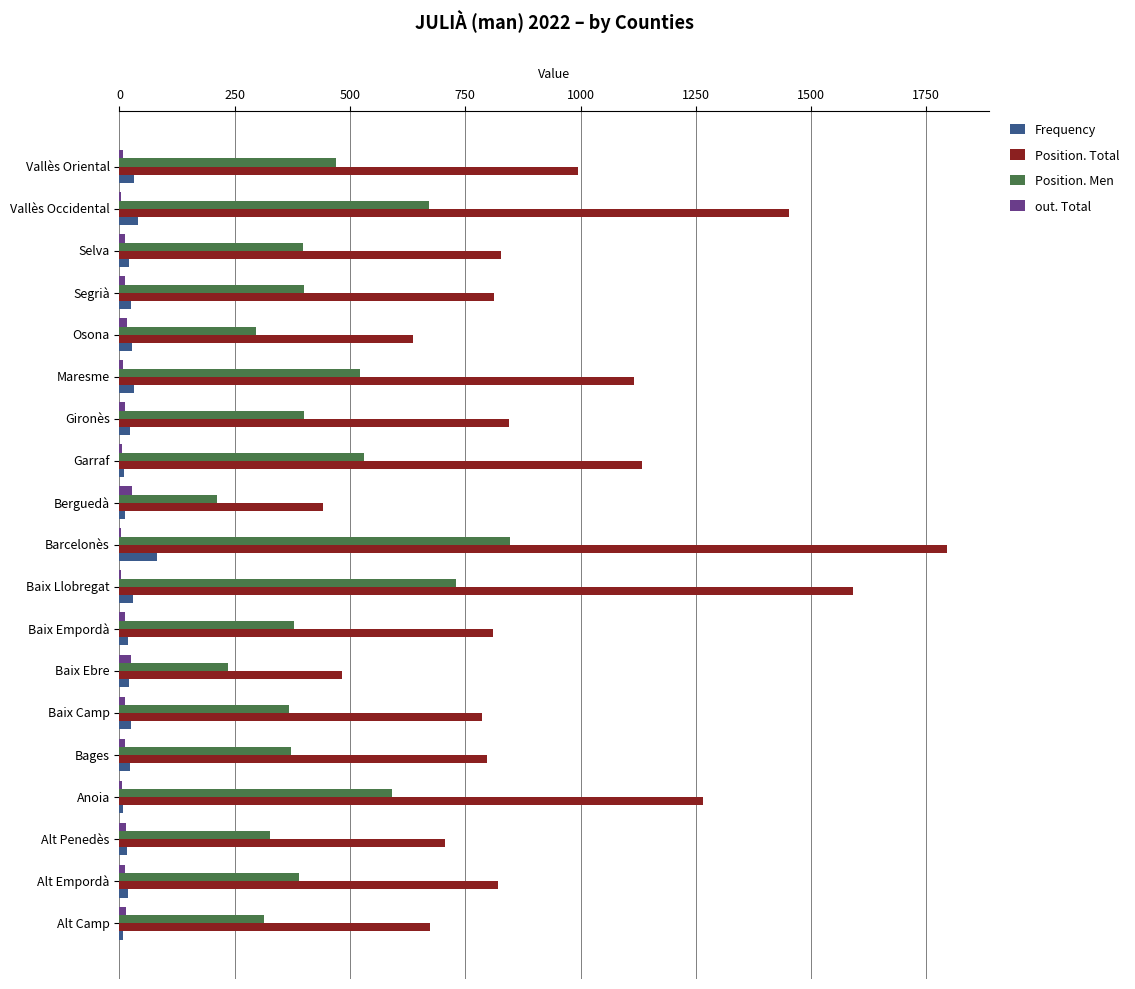

Is it true that Position. Total equals 1453 at Vallès Occidental?

True